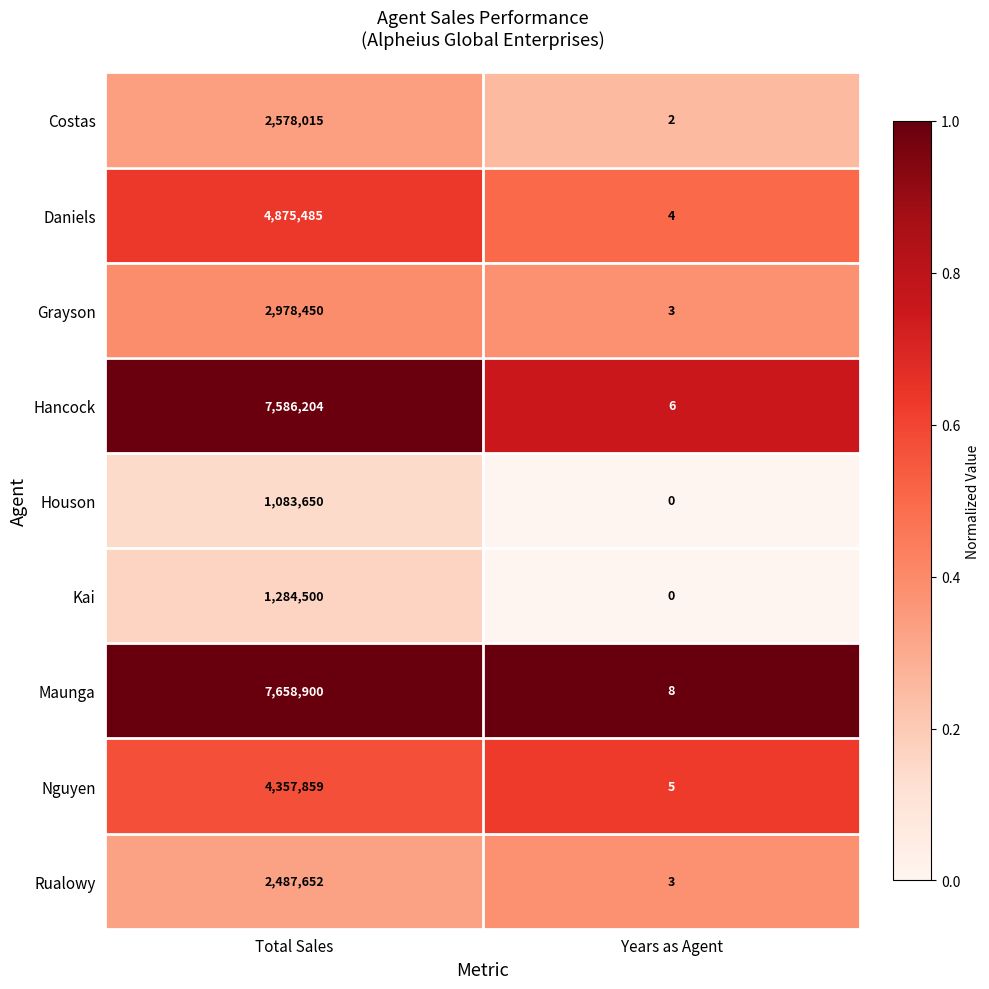

Between Total Sales and Years as Agent, which series saw the biggest shift?

Maunga